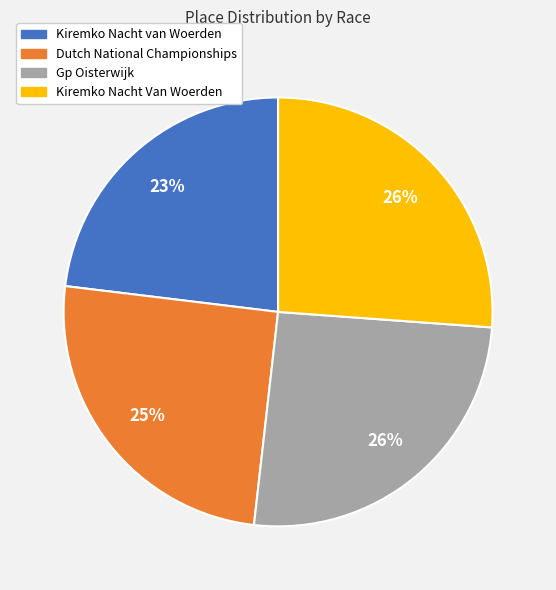

True or false: Kiremko Nacht van Woerden accounts for 18% of the total.

False